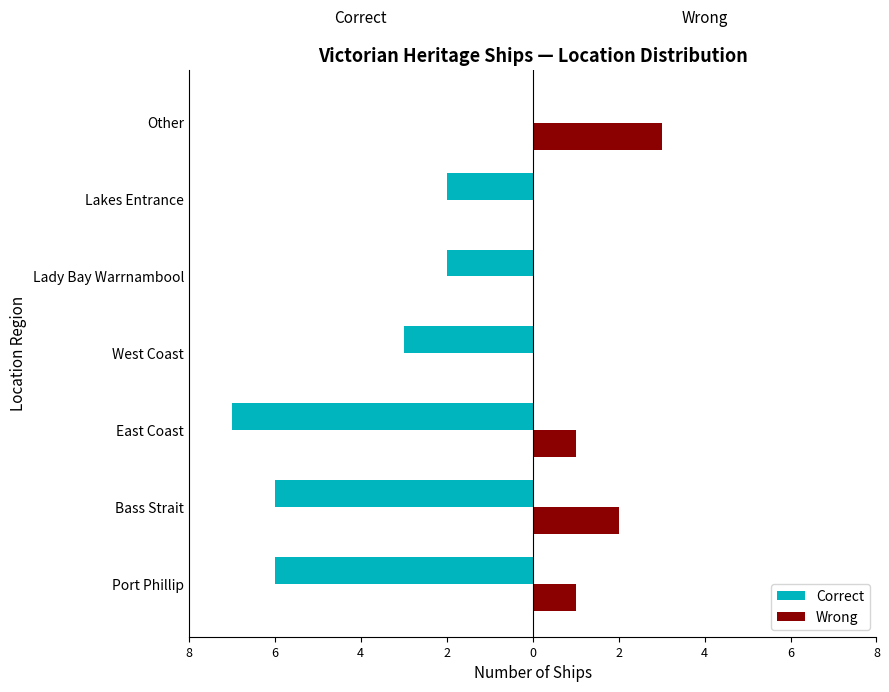

Which series has the largest range (max minus min)?

Correct